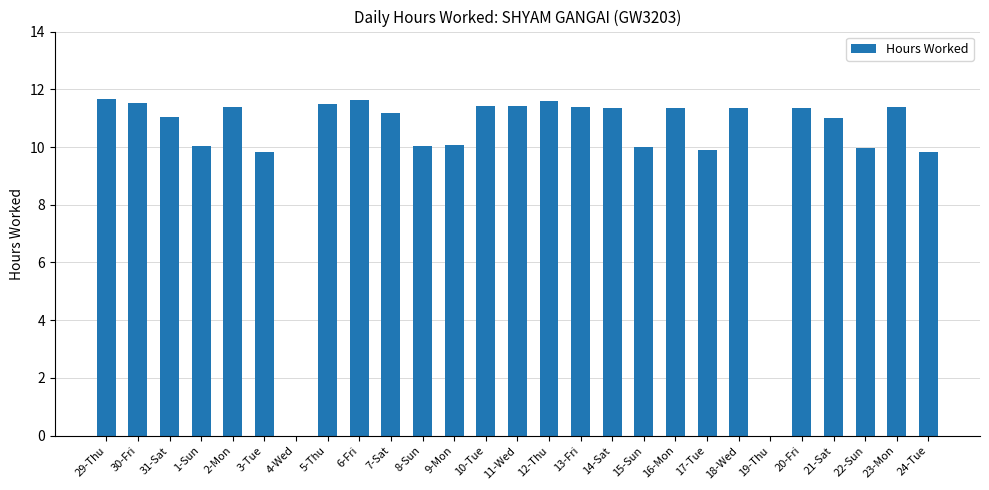

True or false: the data shows 0.0 at 4-Wed.

True